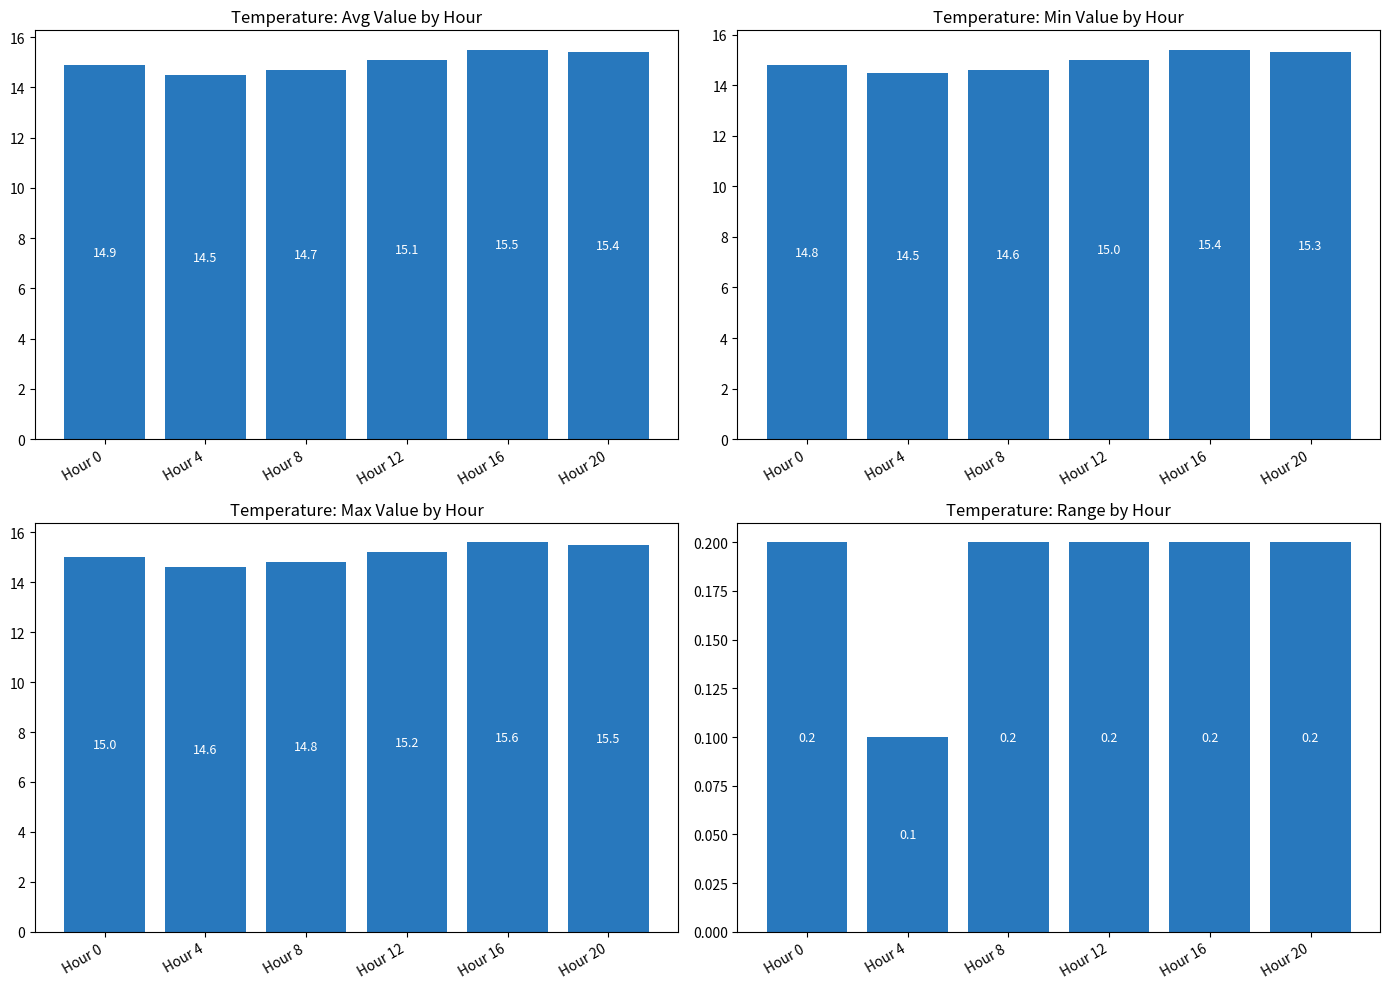

Are the bars grouped side by side (vs. stacked)?

Yes